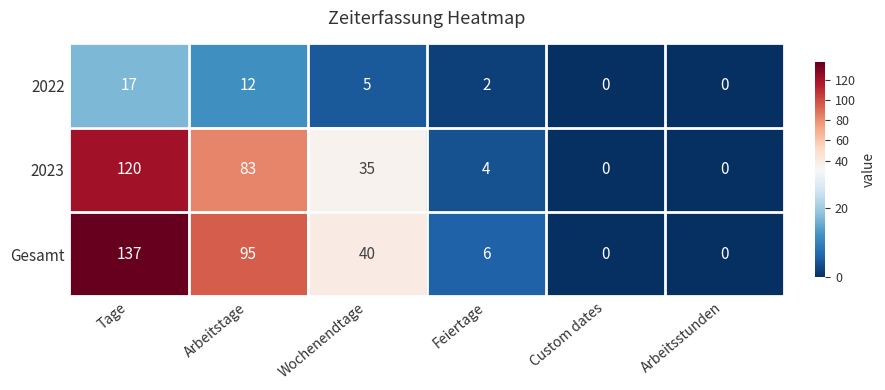

Which category has the highest value across all series?

Tage